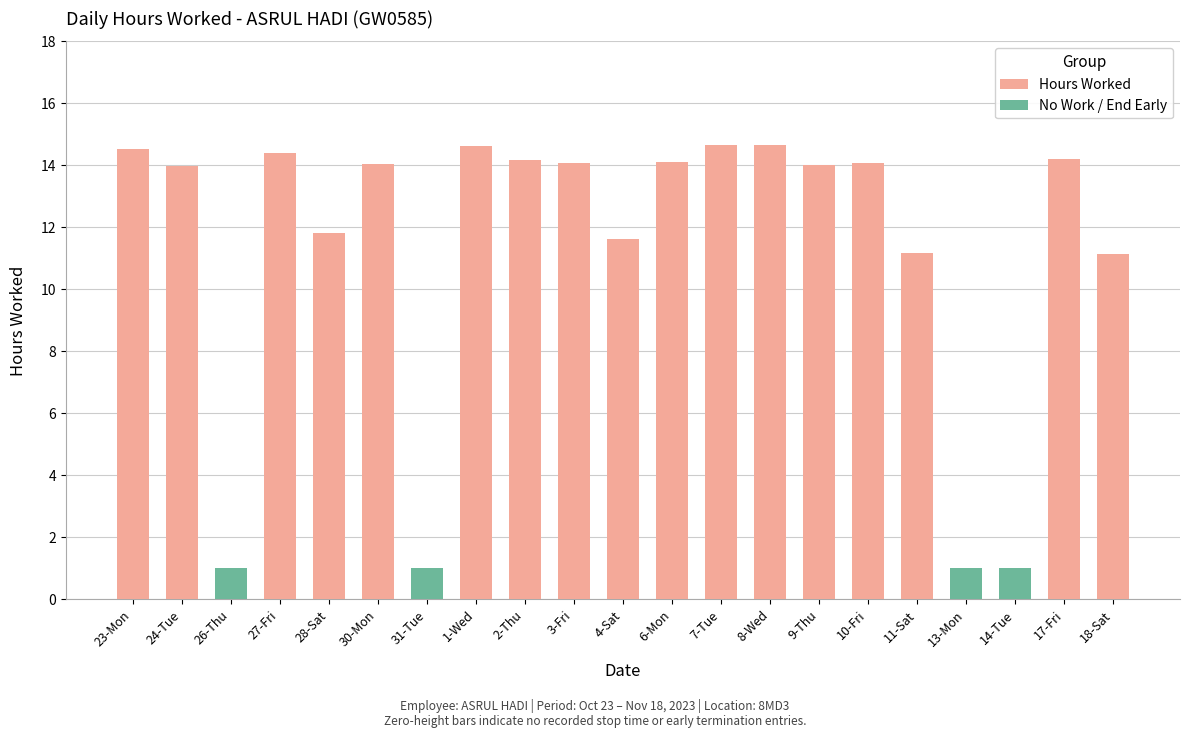

What is the label of the 8th bar from the left?

1-Wed